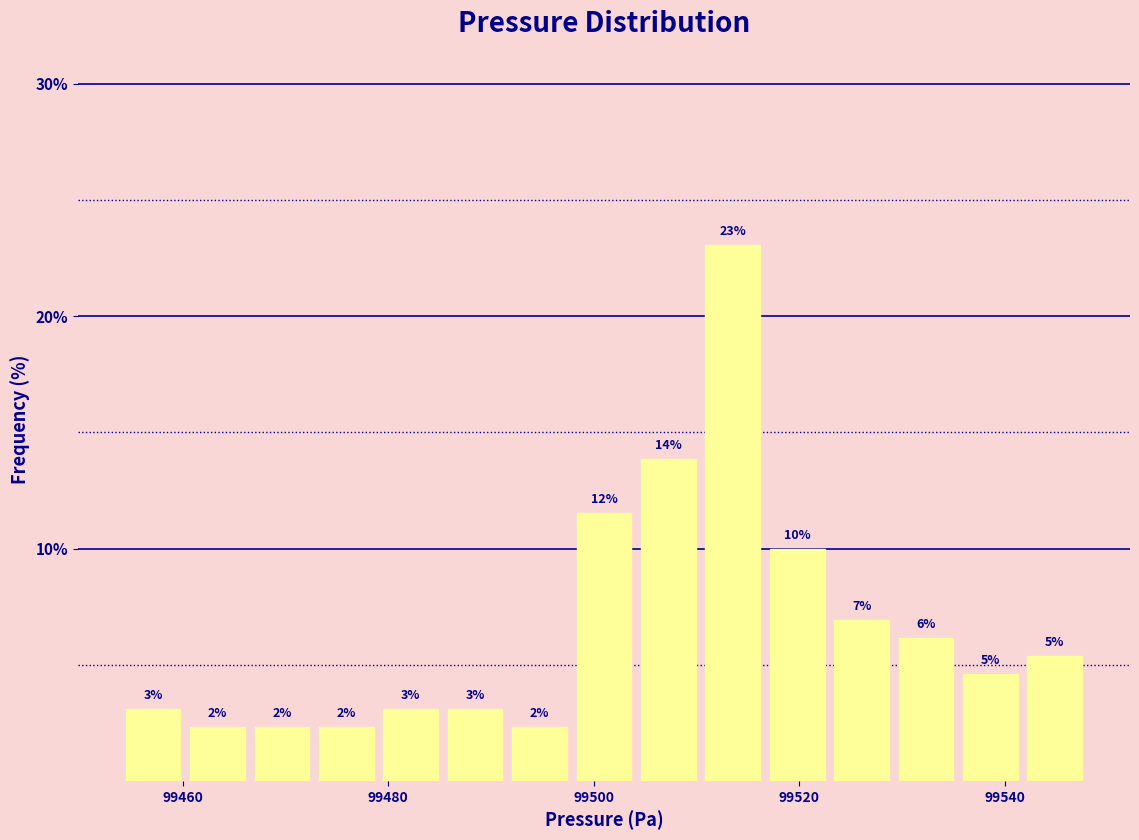

Around what value on the x-axis is the tallest bar? Give the approximate position of its centre, as read against the axis.

99514